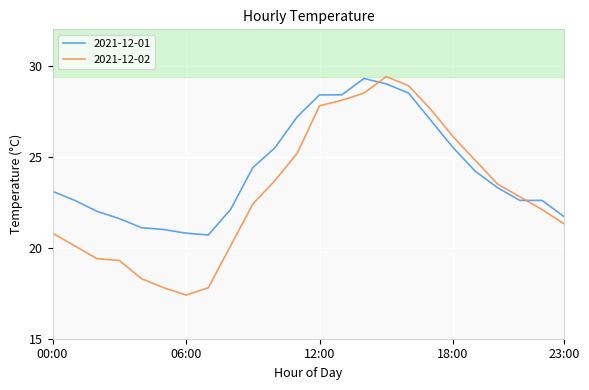

Rank the series by their average value, from lowest to highest.

2021-12-02, 2021-12-01